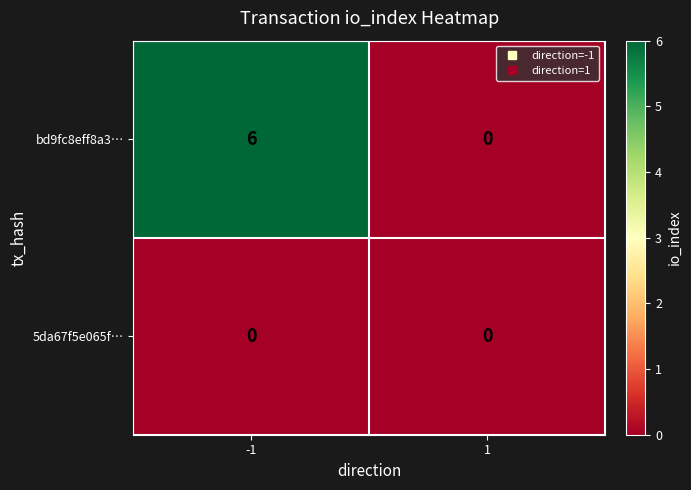

Reading left to right, transcribe all the data shown in this chart.

bd9fc8eff8a3…: 6	0
5da67f5e065f…: 0	0